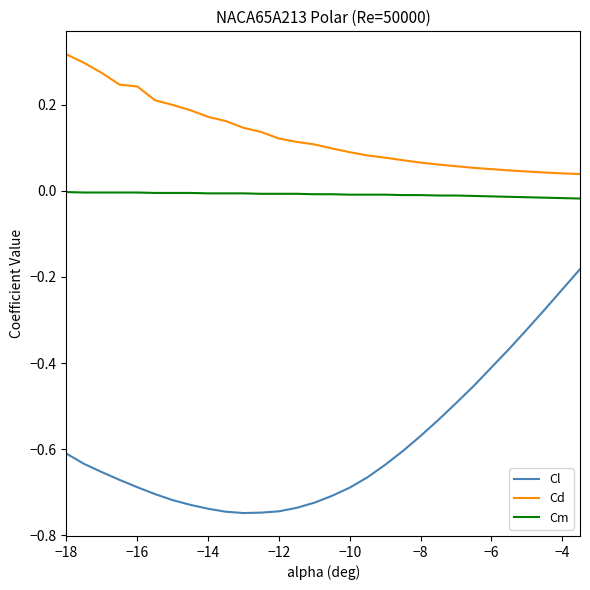

Rank the series by their average value, from highest to lowest.

Cd, Cm, Cl